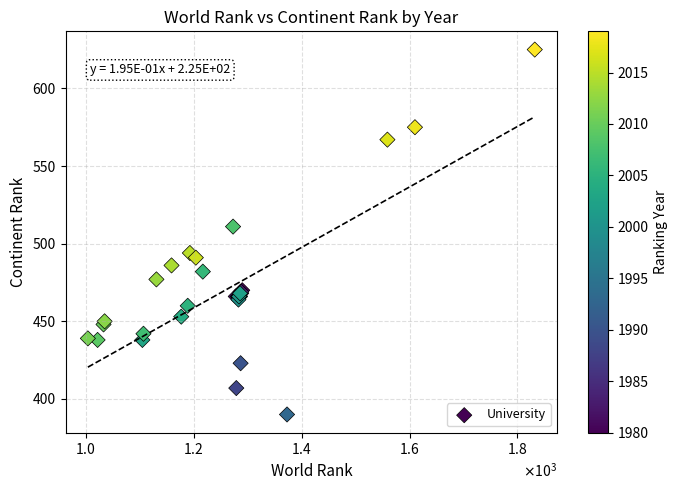

What Y value in the scatter plot is closest to 507?

511